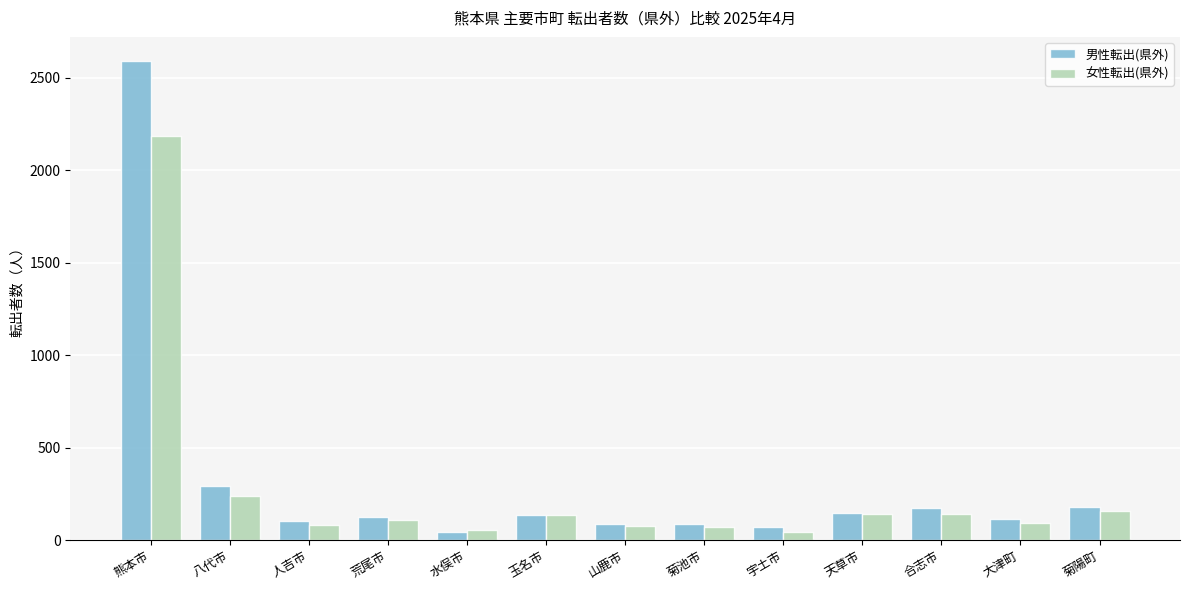

How many groups of bars are there?

13